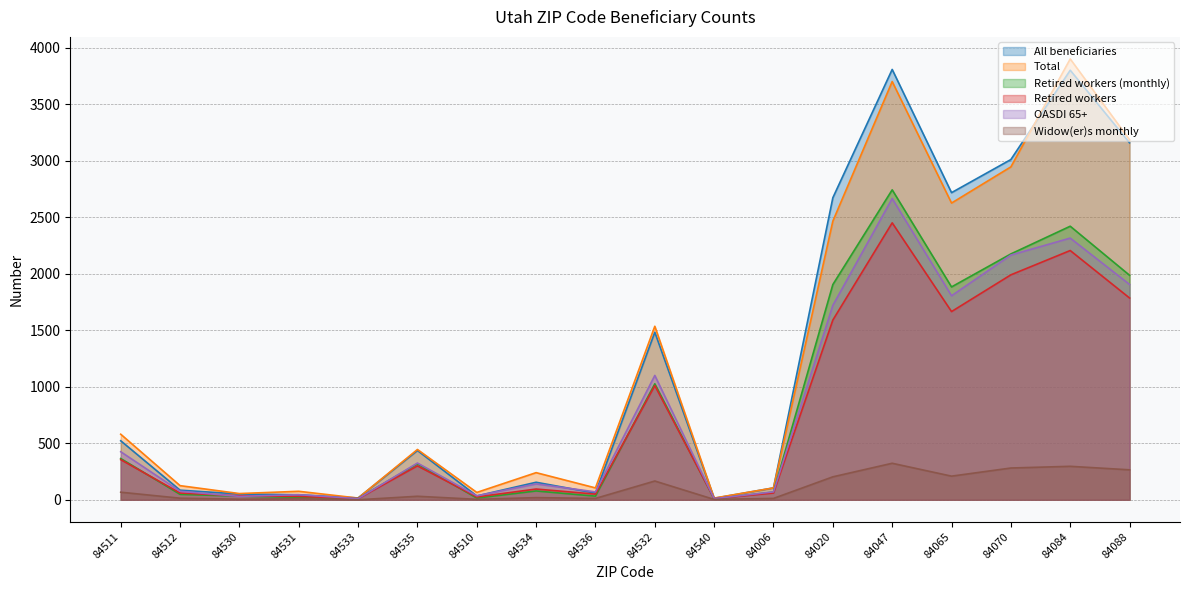

What is the lowest value of the Total series?

15